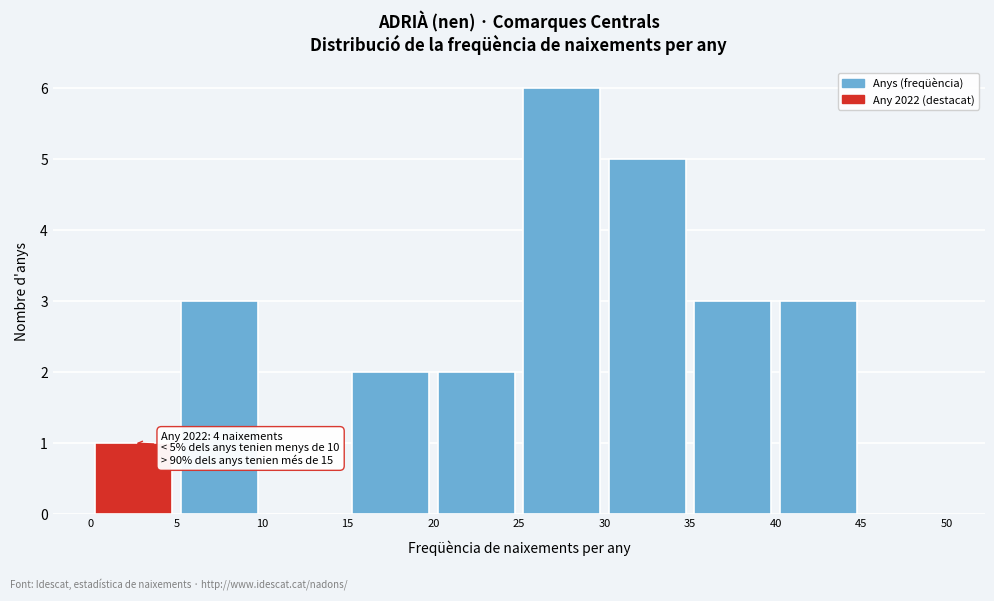

Which range on the x-axis has the tallest bar?

25 to 30